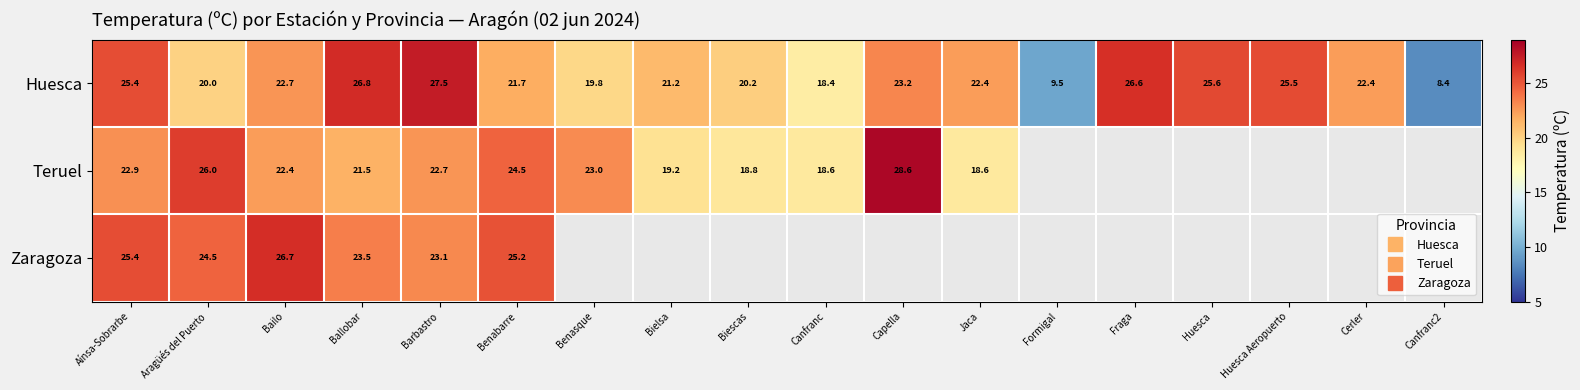

The Huesca series shows 4.5 at Aragüés del Puerto. True or false?

False